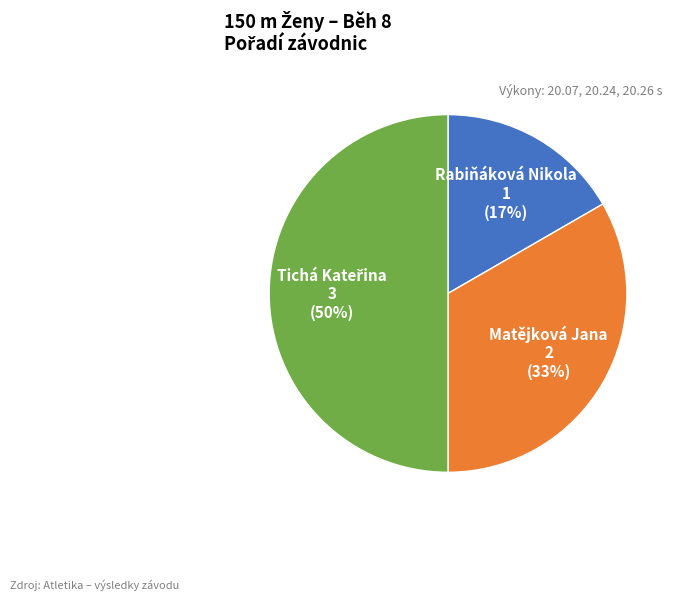

To the nearest percent, what is the difference between the largest and smallest slice percentages?

33%